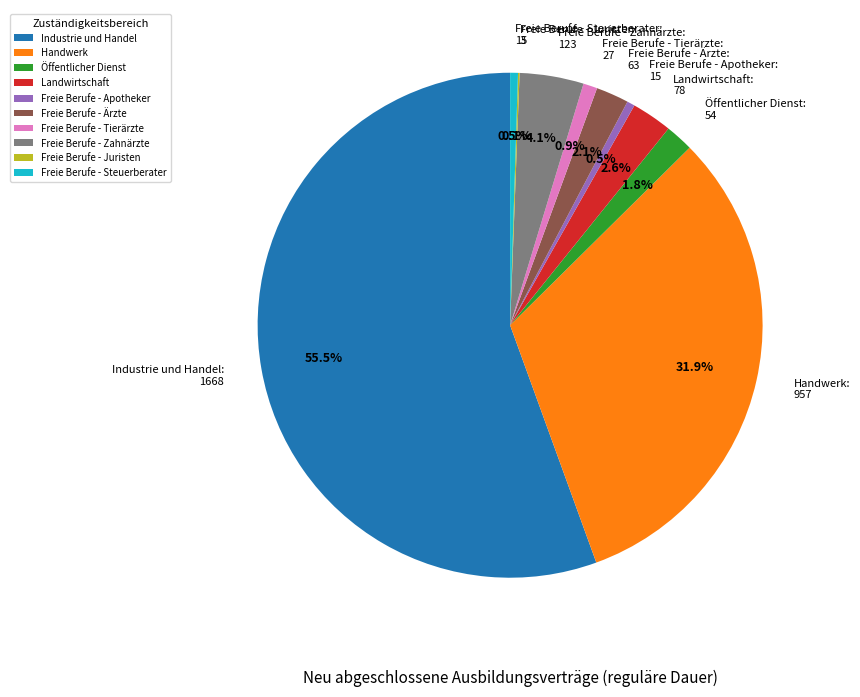

Does any single category account for the majority?

Yes